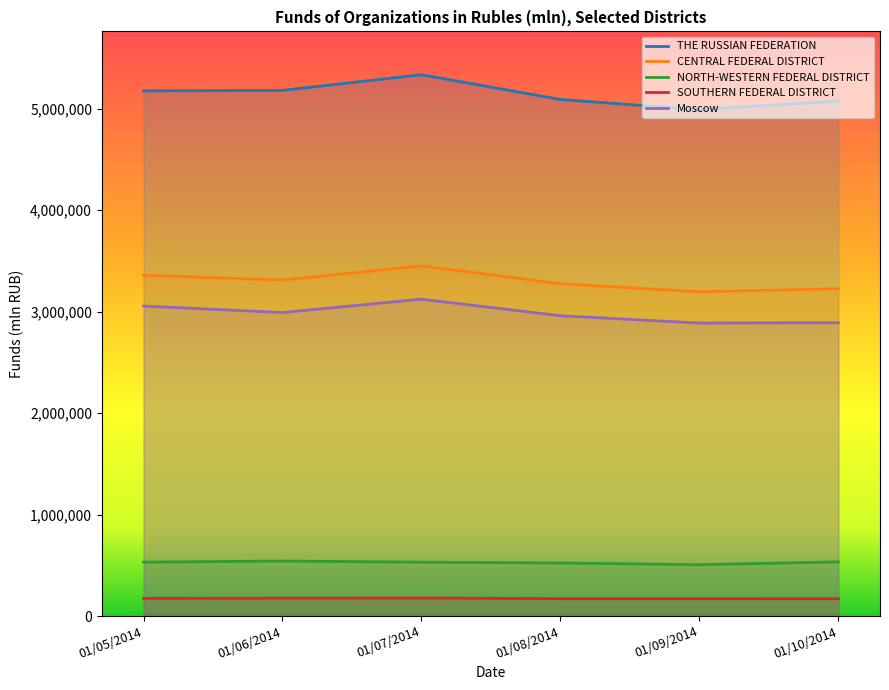

At how many categories does at least one series exceed 4318511?

6